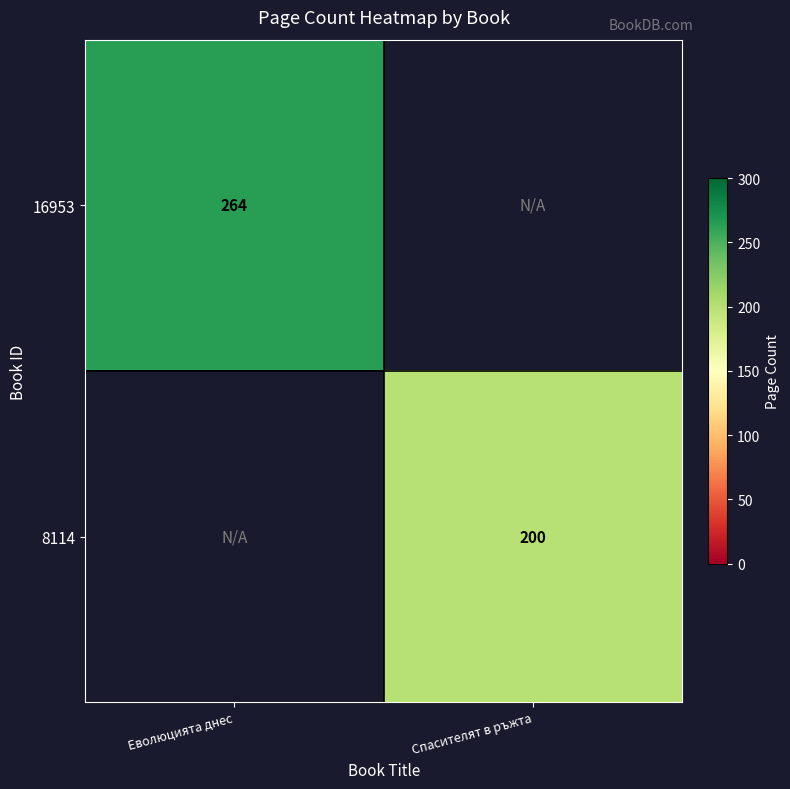

The value of 8114 at Спасителят в ръжта is 107. True or false?

False